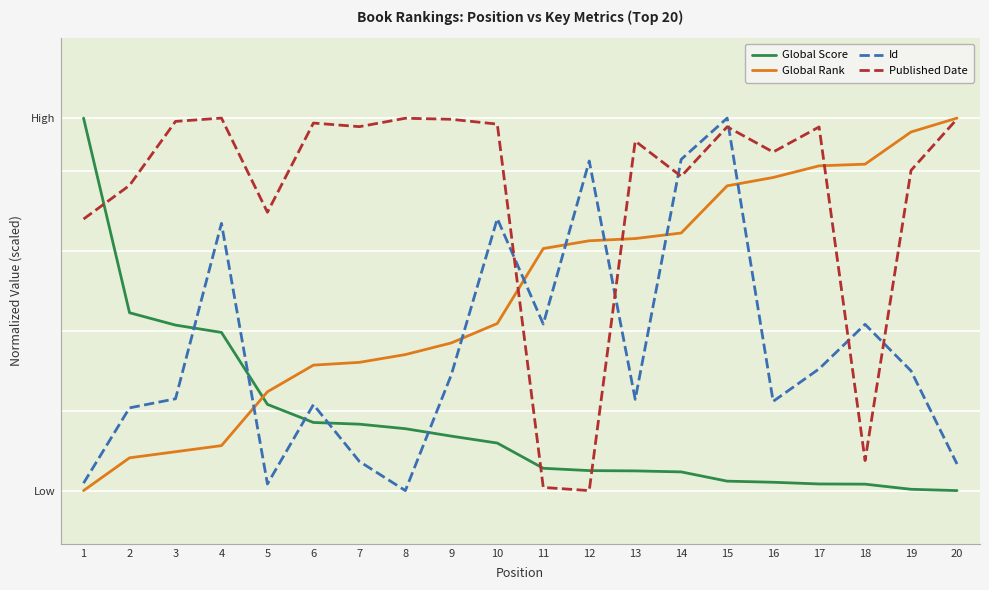

Does the chart display data point markers on the line(s)?

No